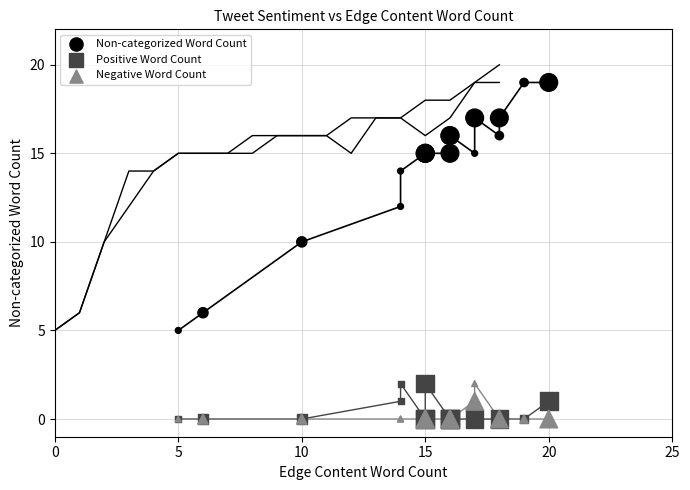

Which series contains the highest Y value?

Non-categorized Word Count